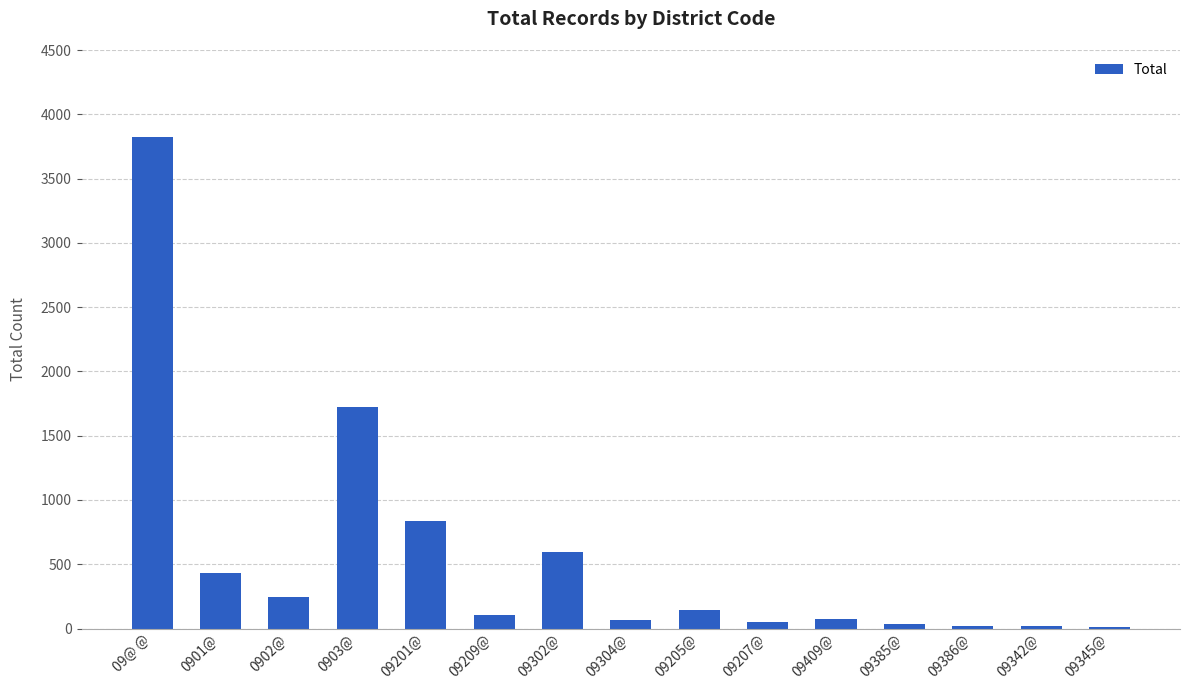

What is the ratio of the value at 09@ @ to the value at 09201@?

4.5